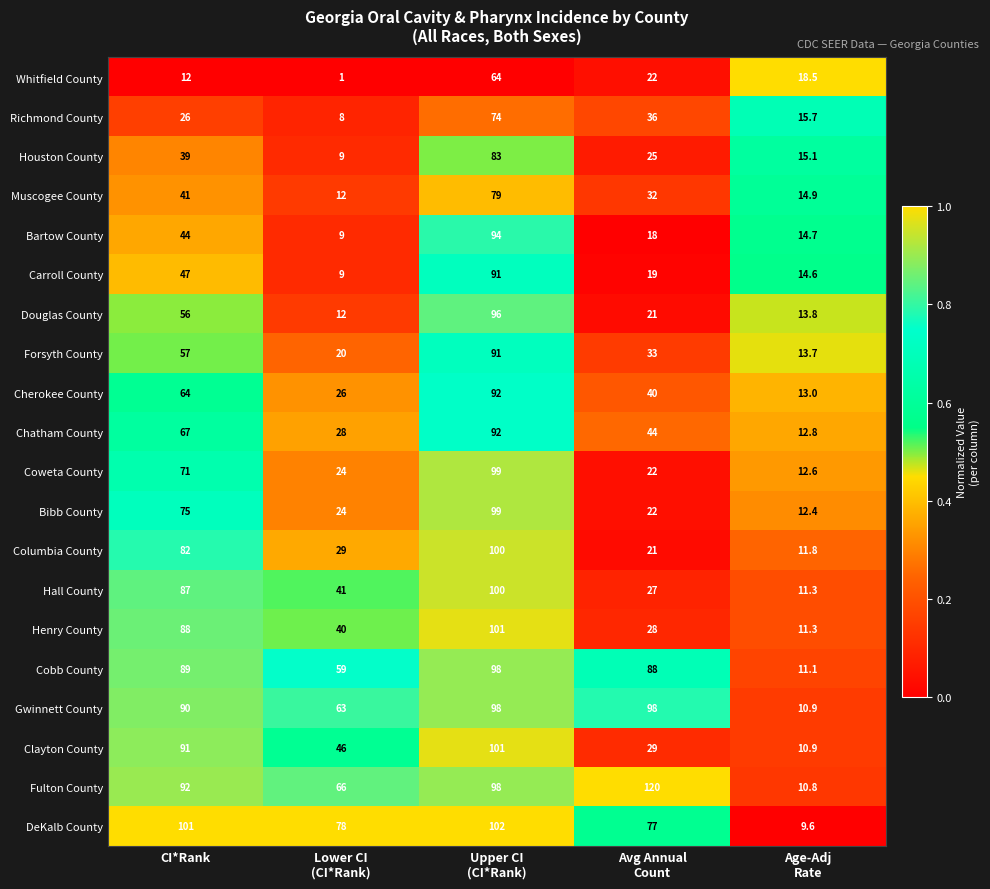

Which series has the largest range (max minus min)?

Fulton County